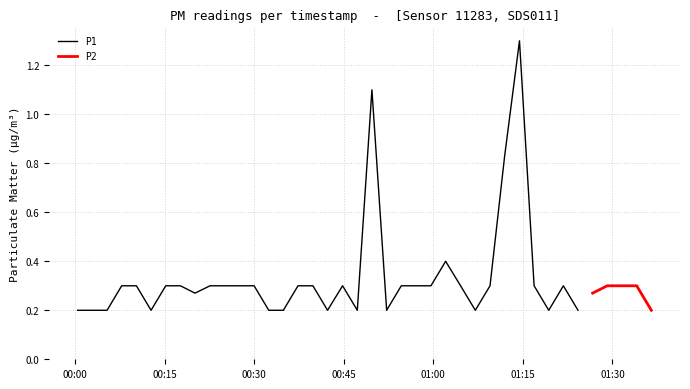

The P1 series shows 1.1 at 20. True or false?

True